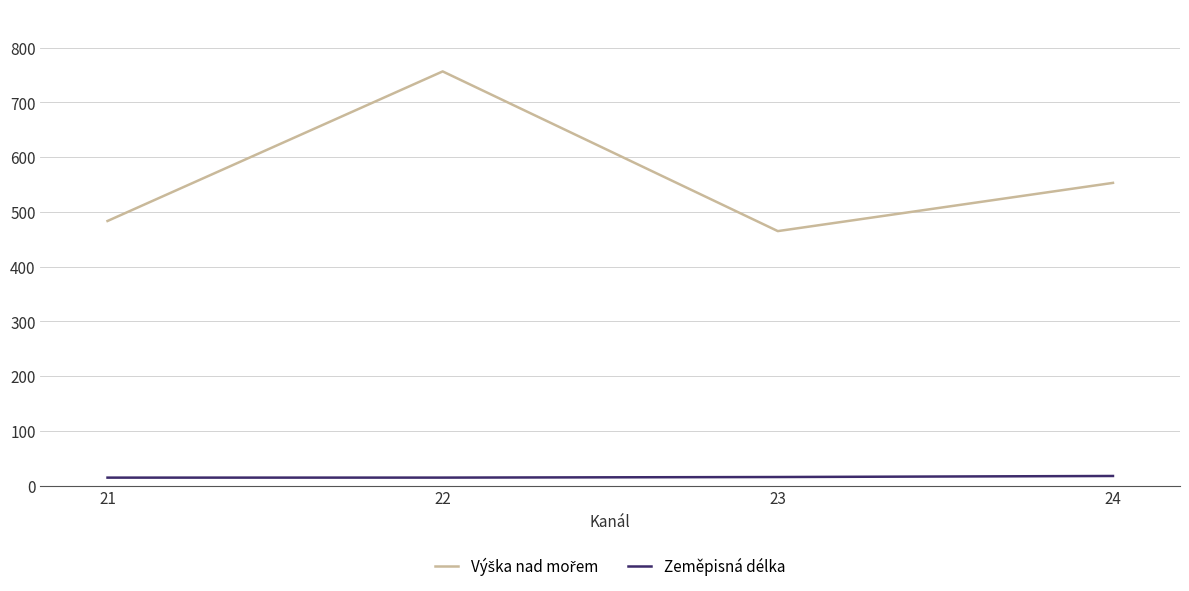

What is the maximum value shown in the chart?

756.6